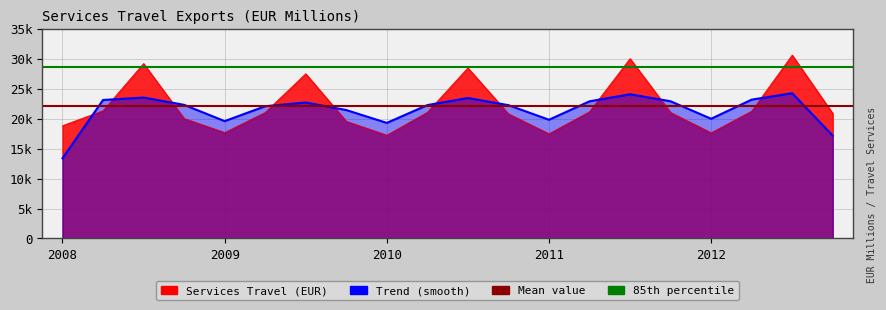

What is the label of the 20th point from the left?

2012-Q4